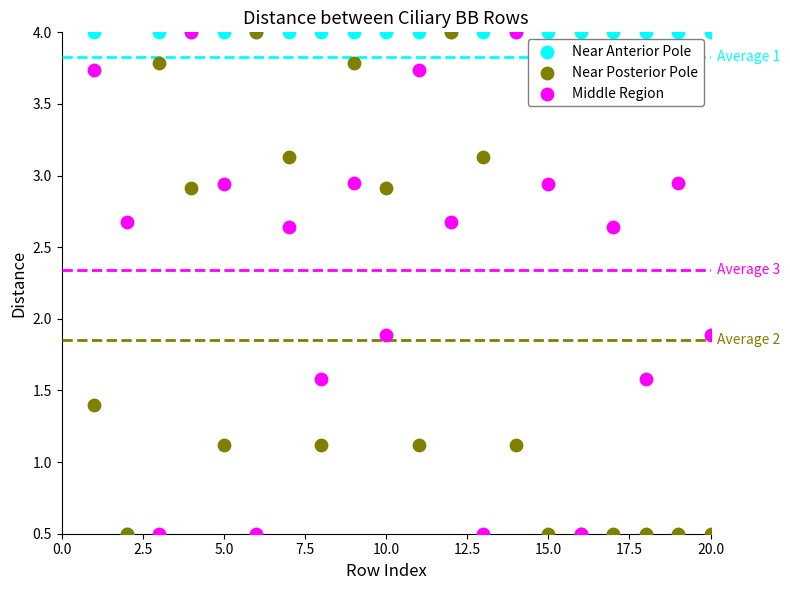

What are all the series names shown in the legend?

Near Anterior Pole, Near Posterior Pole, Middle Region